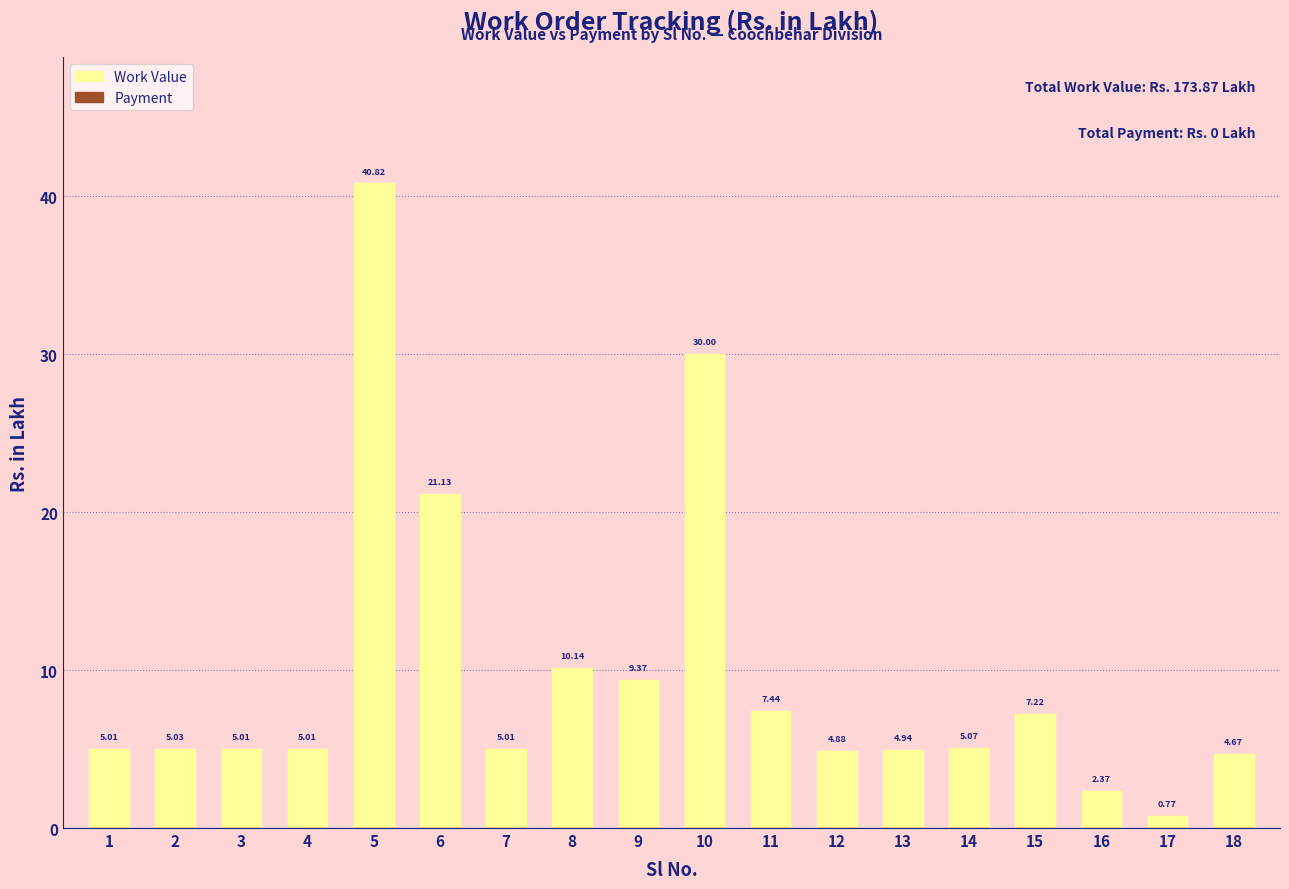

Between 8 and 16, which is larger?

8